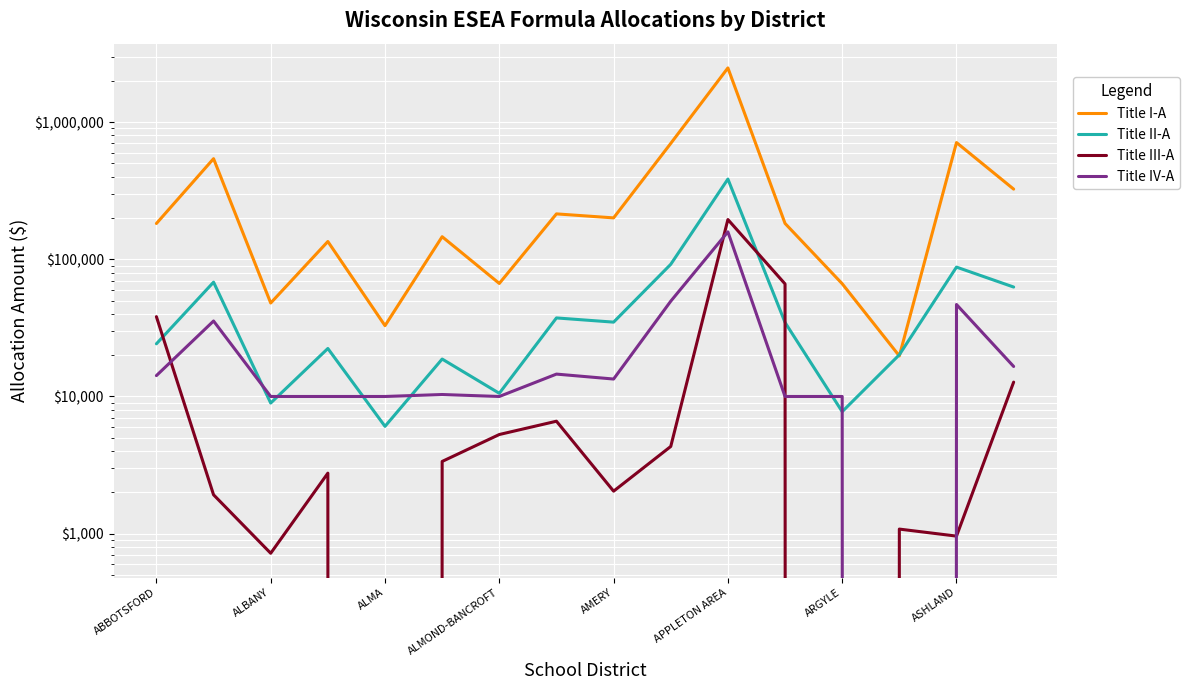

After their last crossing, which series has the higher values: Title II-A or Title I-A?

Title I-A